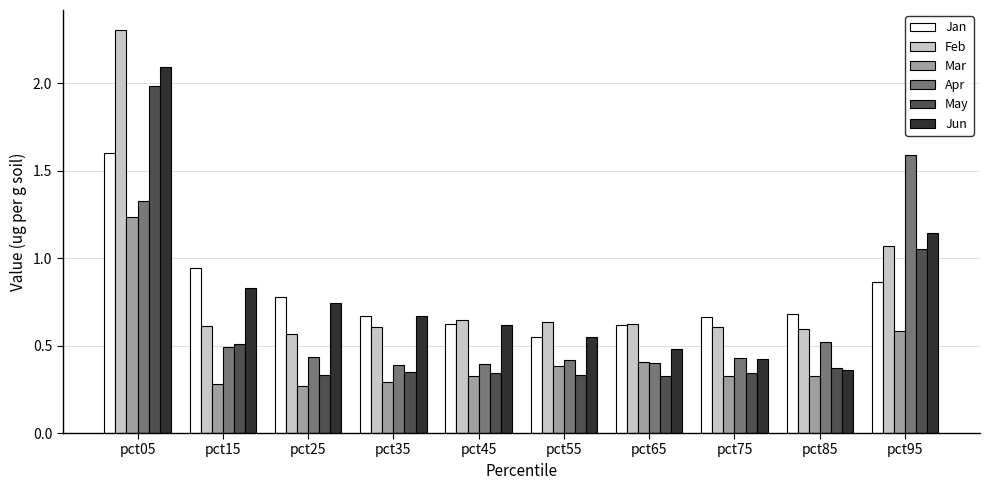

At which category is the sum across all series the highest?

pct05